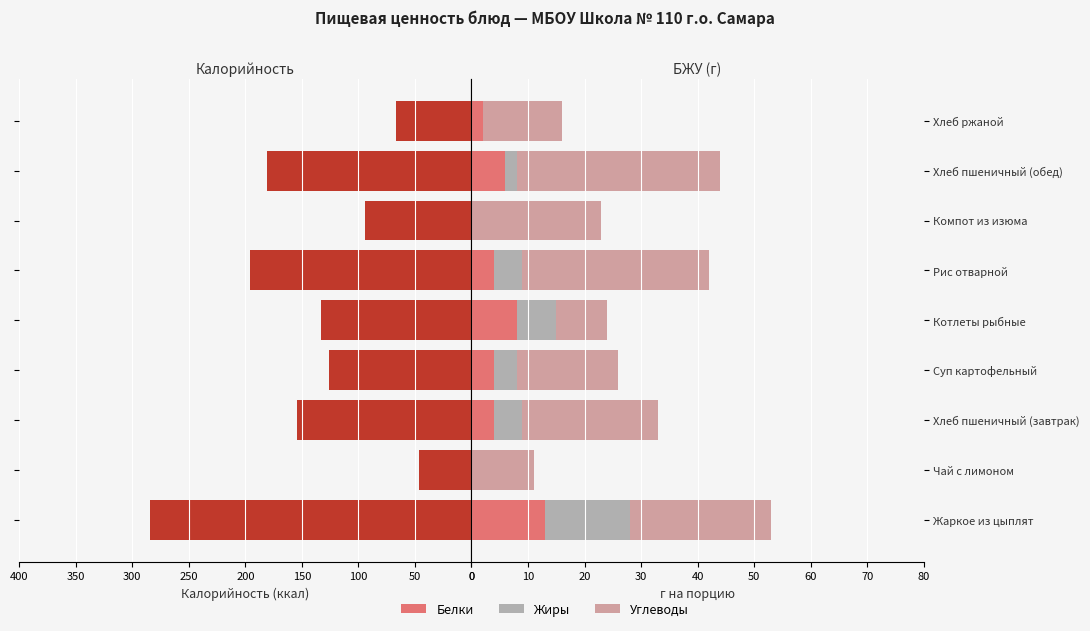

What is the sum of all Жиры values?

38